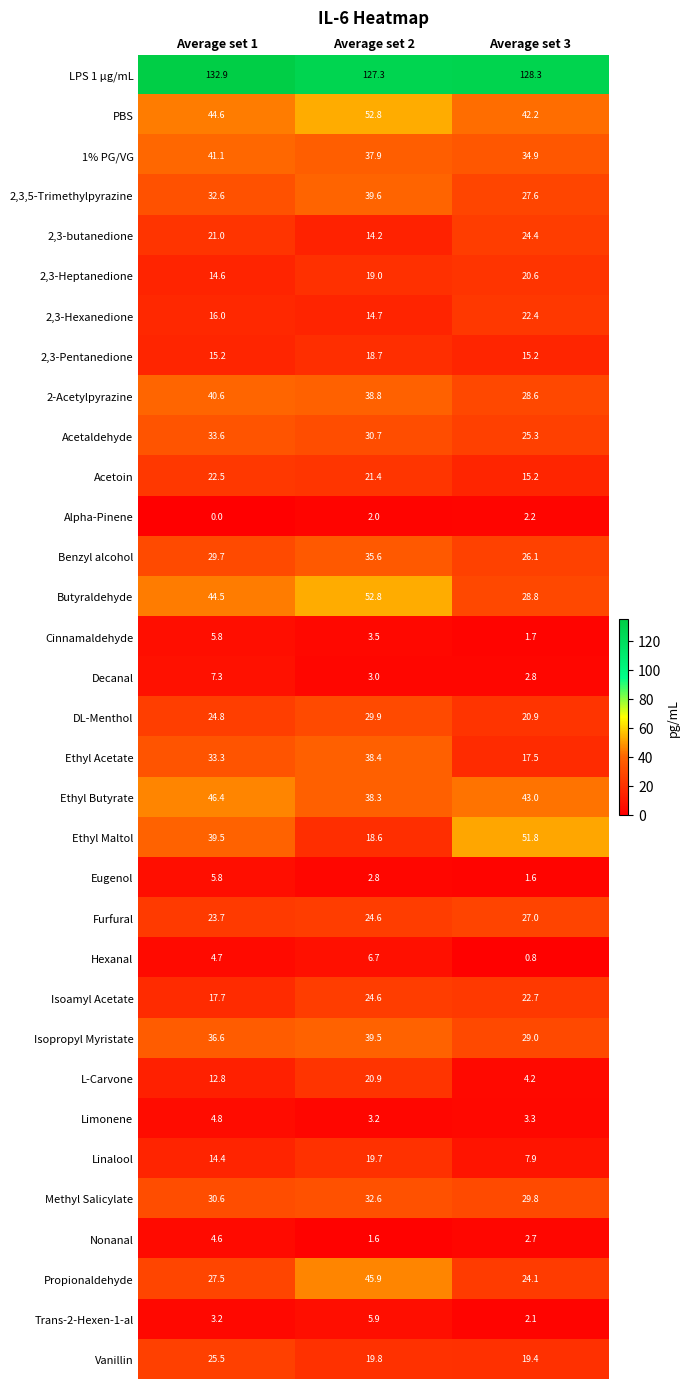

Between Average set 1 and Average set 2, which series saw the biggest shift?

Ethyl Maltol